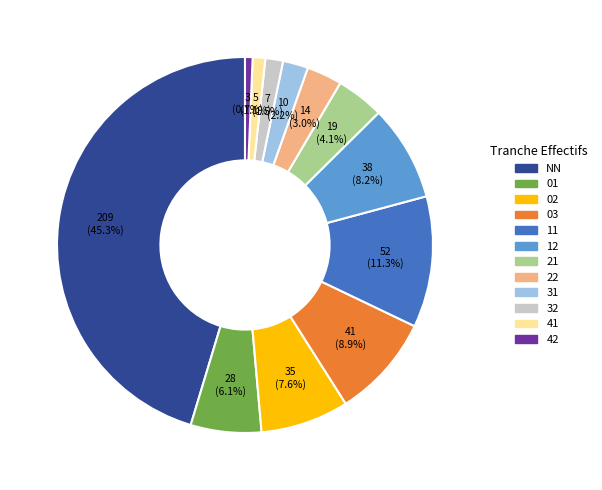

Is it true that 11 is 22% of the pie?

False